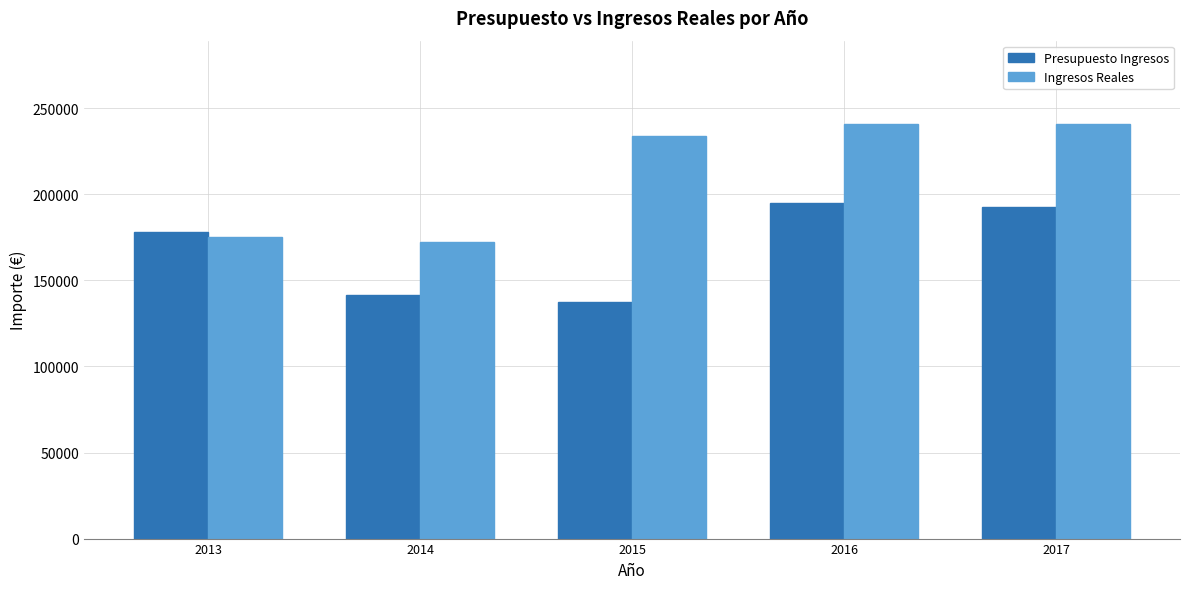

What is the difference between the Ingresos Reales values at 2017 and 2013?

65583.8